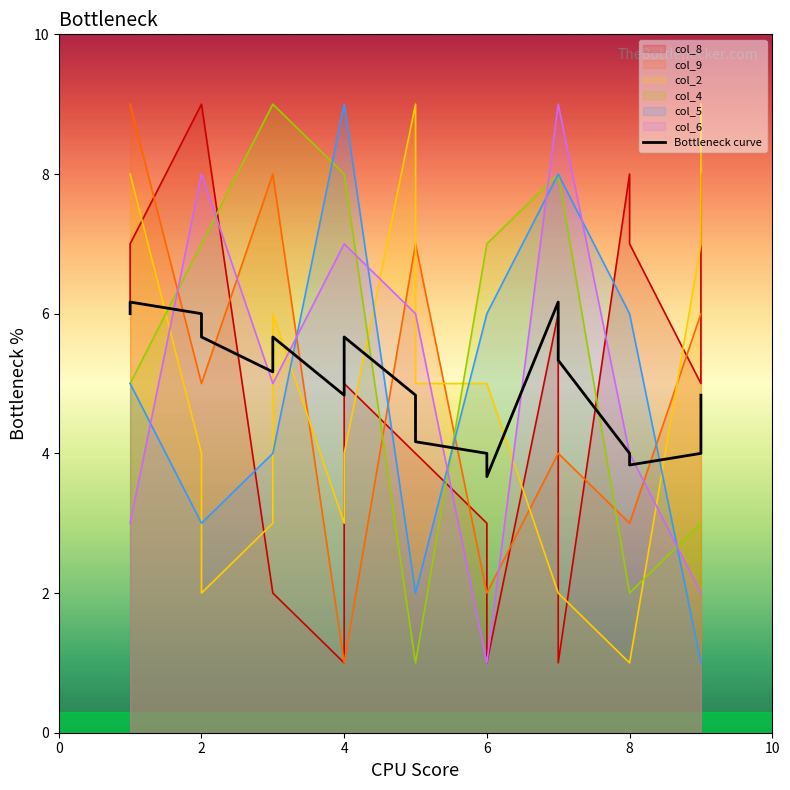

Which label corresponds to the largest value in the chart?

2